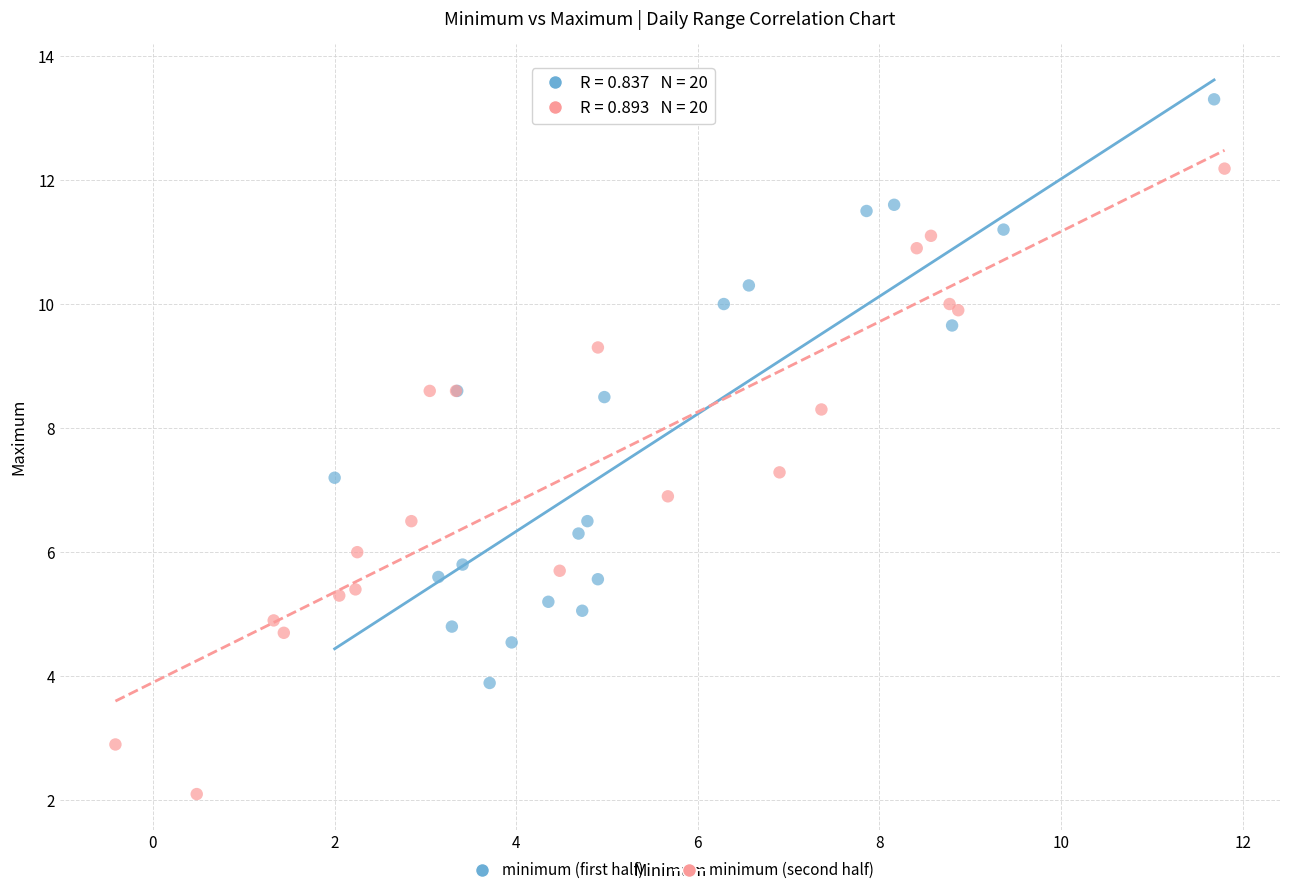

Which series reaches the maximum Y coordinate?

minimum (first half)